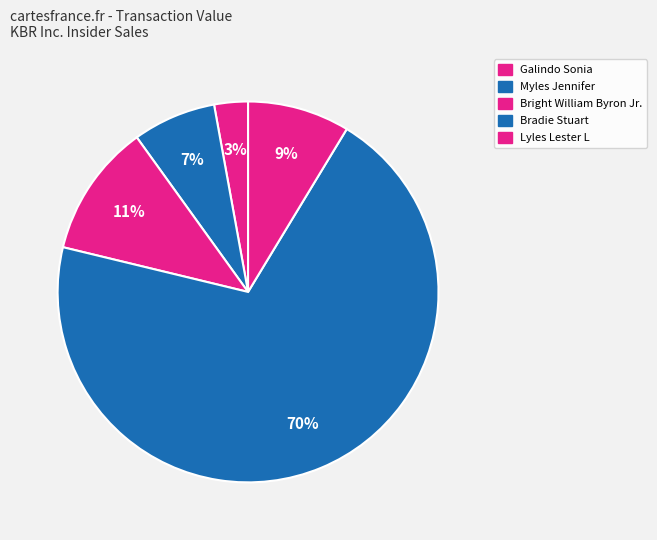

How many segments does this pie chart have?

5